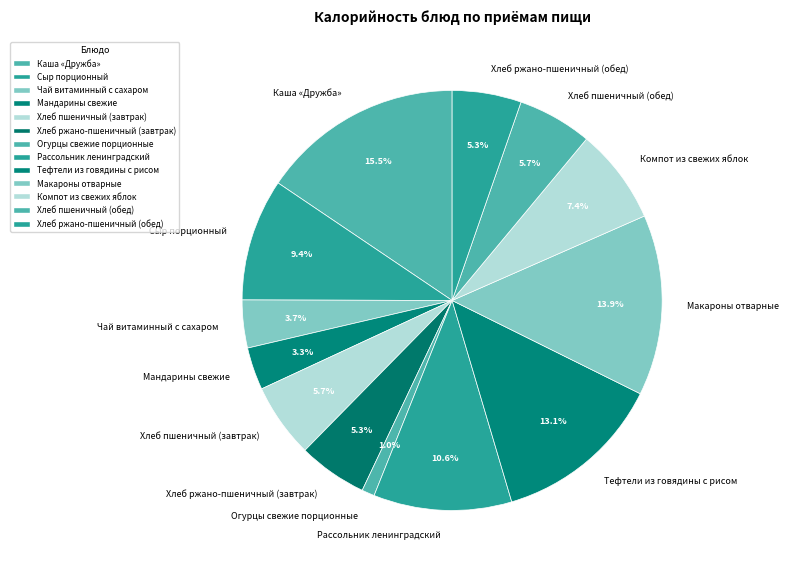

Between Хлеб ржано-пшеничный (обед) and Компот из свежих яблок, which is larger?

Компот из свежих яблок